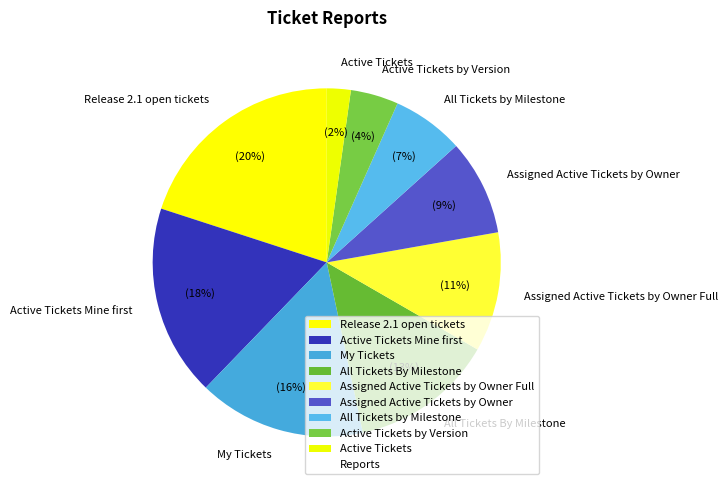

Between Assigned Active Tickets by Owner and Release 2.1 open tickets, which is larger?

Release 2.1 open tickets